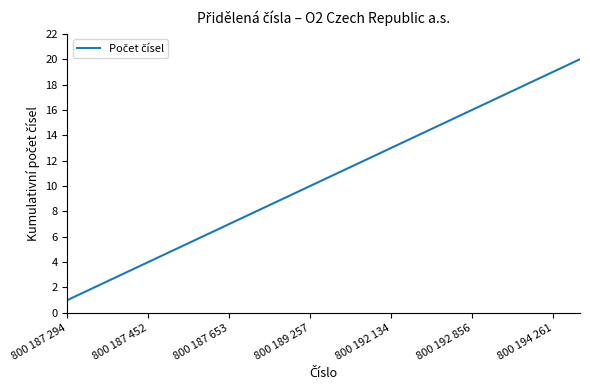

What is the difference between the maximum and minimum values?

19